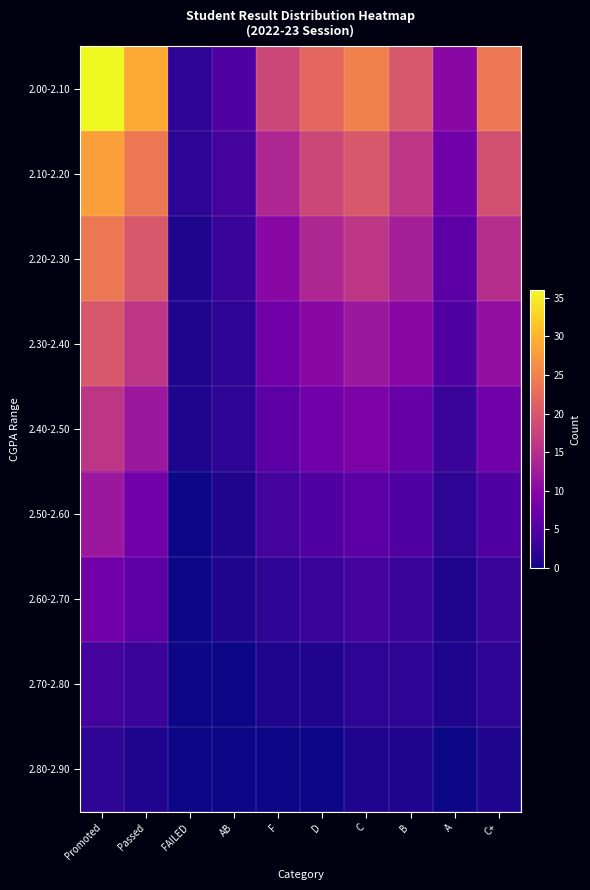

At C+, list the series in order from smallest to largest.

2.80-2.90, 2.70-2.80, 2.60-2.70, 2.50-2.60, 2.40-2.50, 2.30-2.40, 2.20-2.30, 2.10-2.20, 2.00-2.10